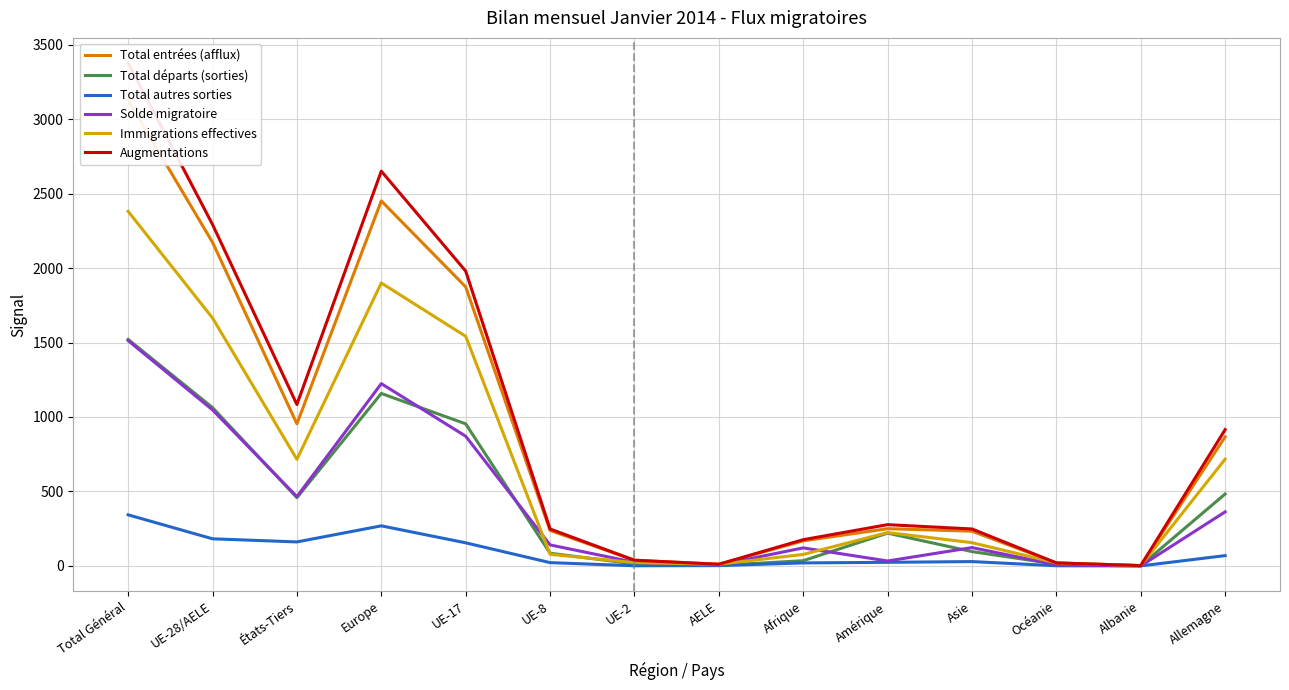

Is it true that Total autres sorties equals 24 at Amérique?

True